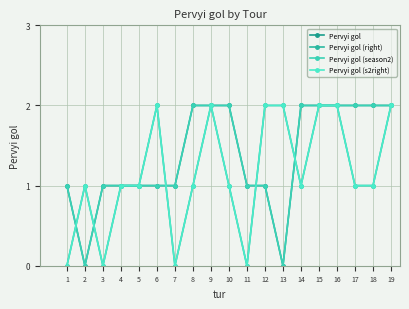

Reading right to left, list all the values displayed in this chart.

Pervyi gol: 19=2	18=2	17=2	16=2	15=2	14=2	13=0	12=1	11=1	10=2	9=2	8=2	7=1	6=1	5=1	4=1	3=1	2=0	1=1
Pervyi gol (right): 19=2	18=1	17=1	16=2	15=2	14=1	13=2	12=2	11=0	10=1	9=2	8=1	7=0	6=2	5=1	4=1	3=0	2=1	1=0
Pervyi gol (season2): 19=2	18=2	17=2	16=2	15=2	14=2	13=0	12=1	11=1	10=2	9=2	8=2	7=1	6=1	5=1	4=1	3=1	2=0	1=1
Pervyi gol (s2right): 19=2	18=1	17=1	16=2	15=2	14=1	13=2	12=2	11=0	10=1	9=2	8=1	7=0	6=2	5=1	4=1	3=0	2=1	1=0